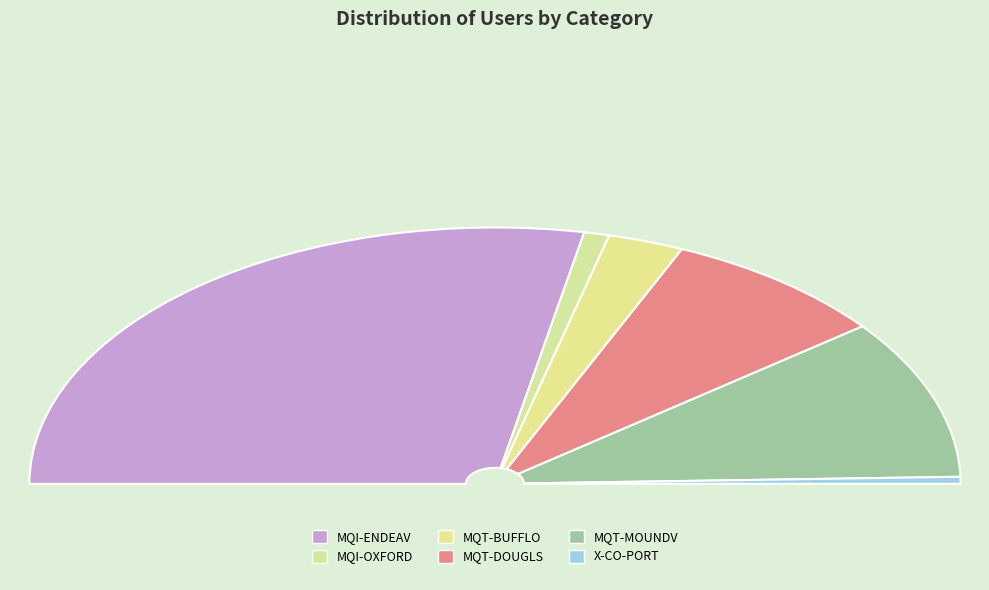

What is the smallest slice in the pie chart?

X-CO-PORT